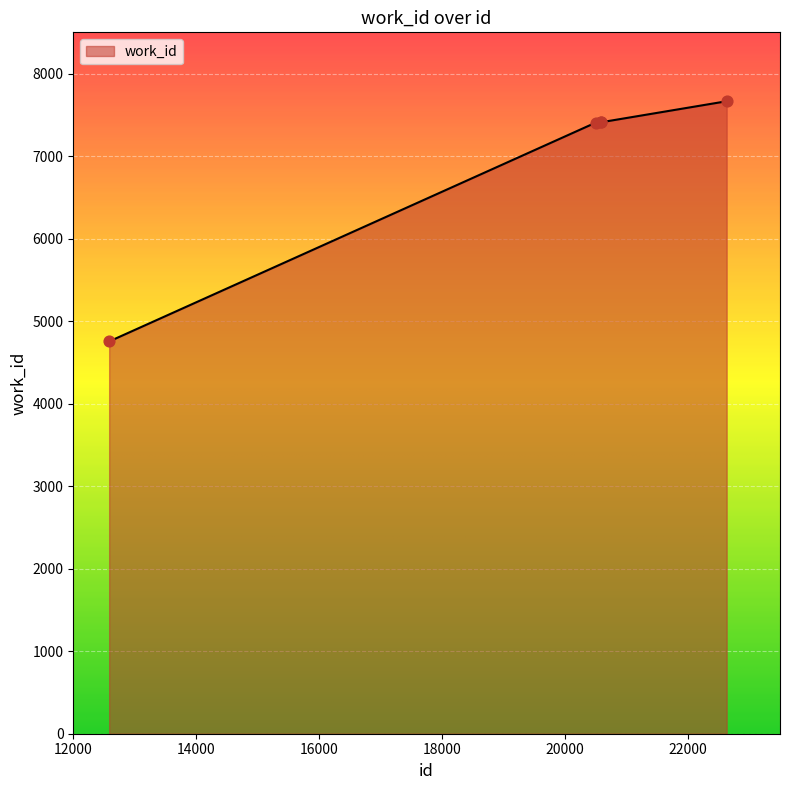

What is the sum of all values?

34648